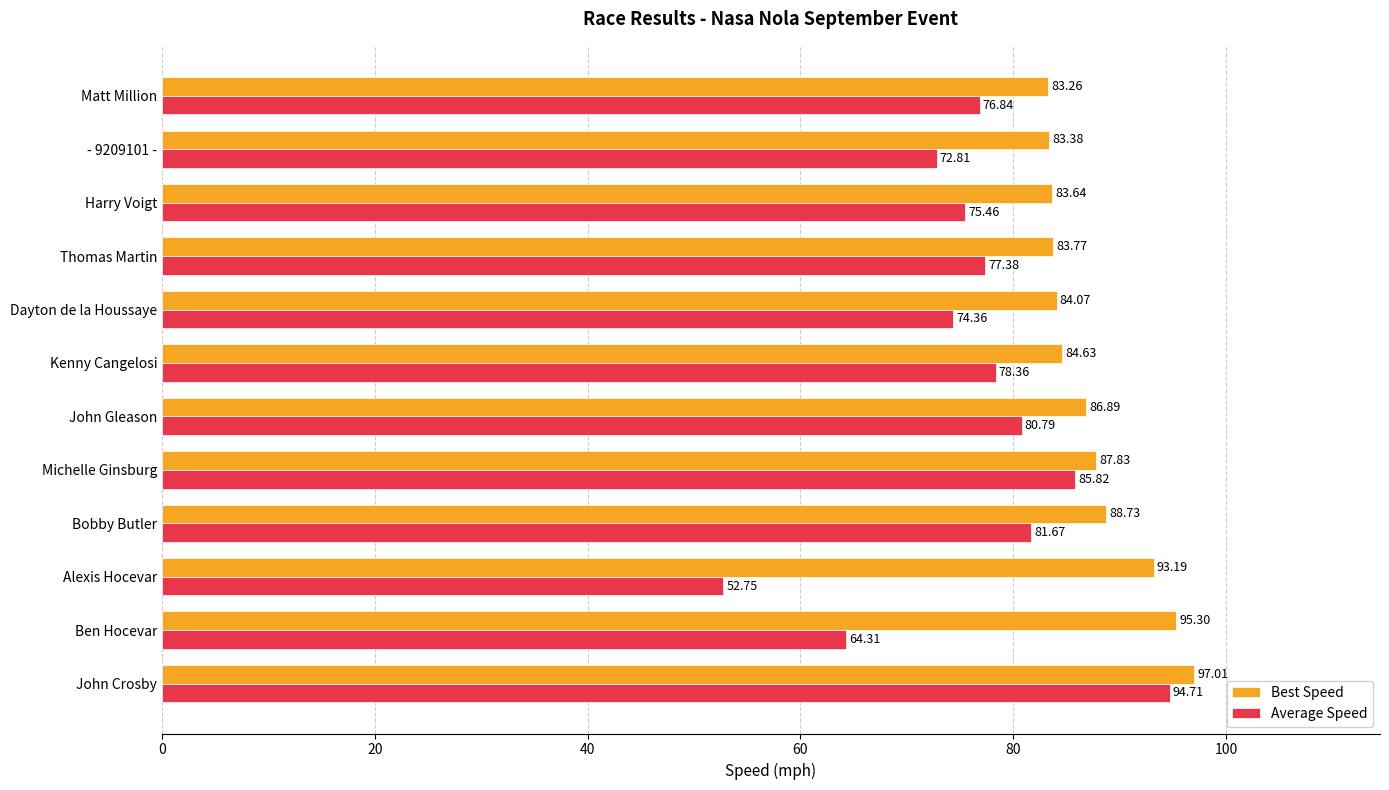

What is the difference between the maximum and minimum values in the Average Speed series?

42.0